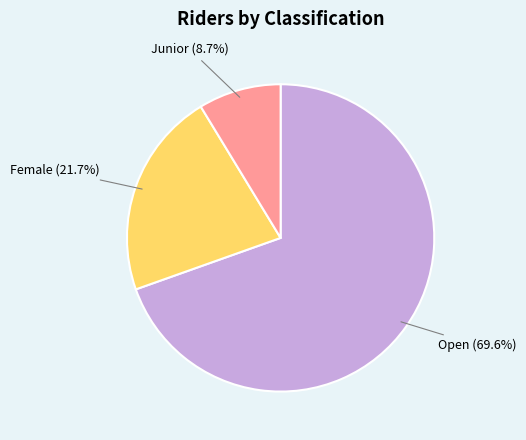

To the nearest percent, what is the combined percentage of Junior and Open?

78%